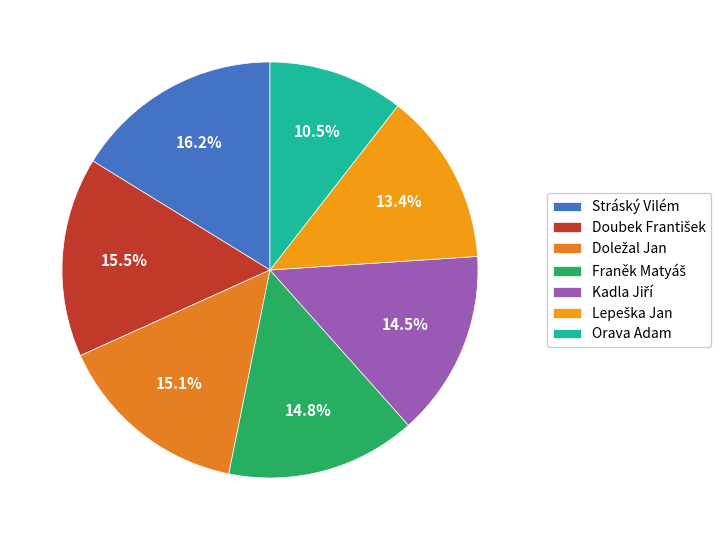

Is the sum of Doležal Jan and Doubek František greater than half?

No